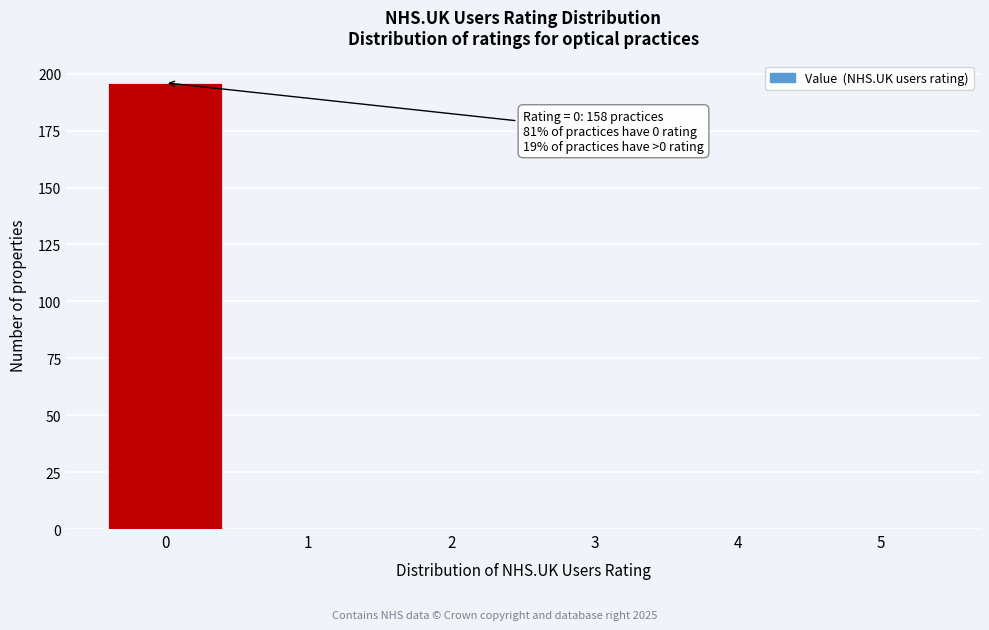

Which range on the x-axis has the tallest bar?

-0.5 to 0.5